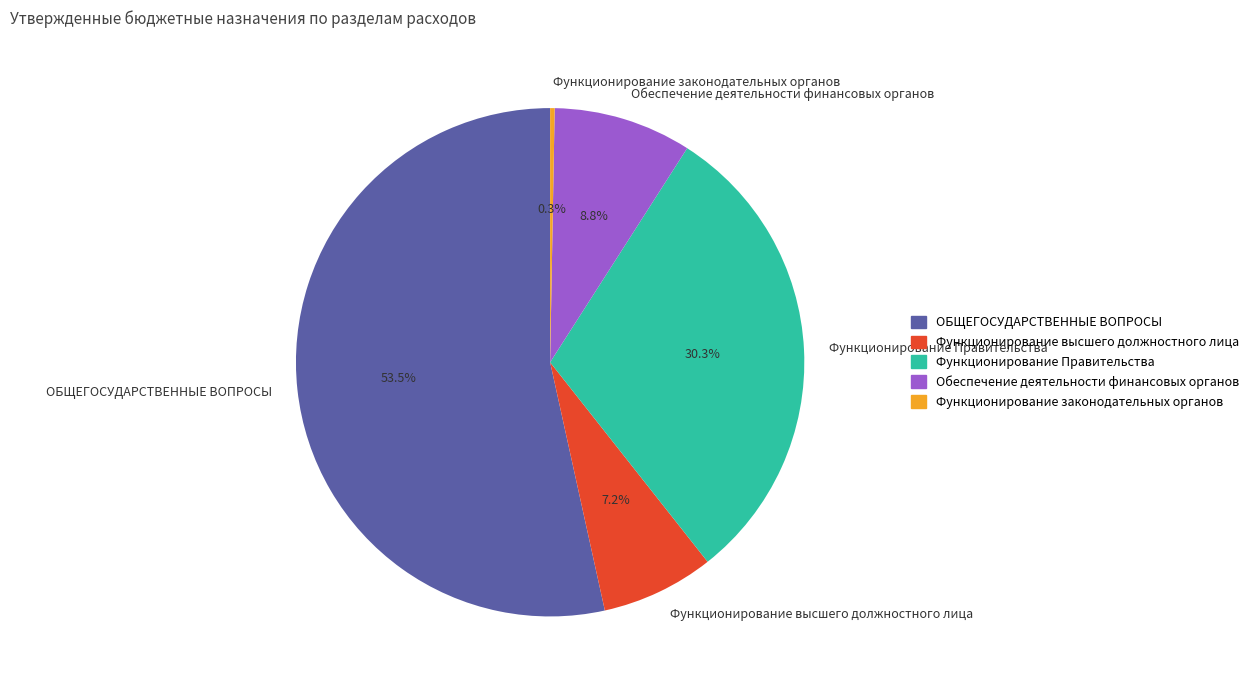

Does any single category account for the majority?

Yes